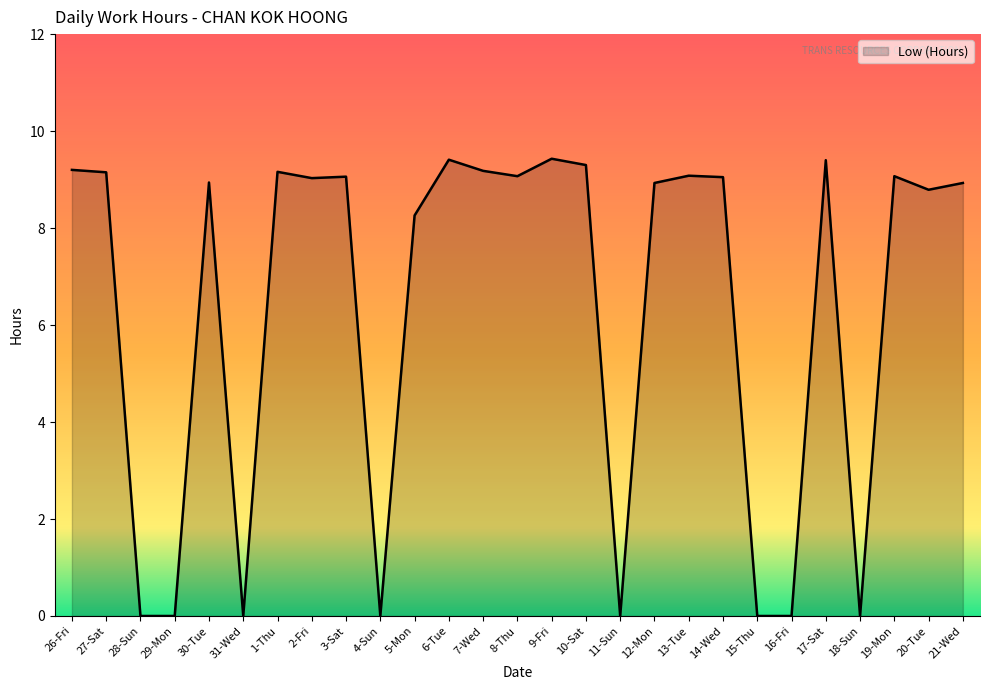

Between 31-Wed and 13-Tue, which is larger?

13-Tue